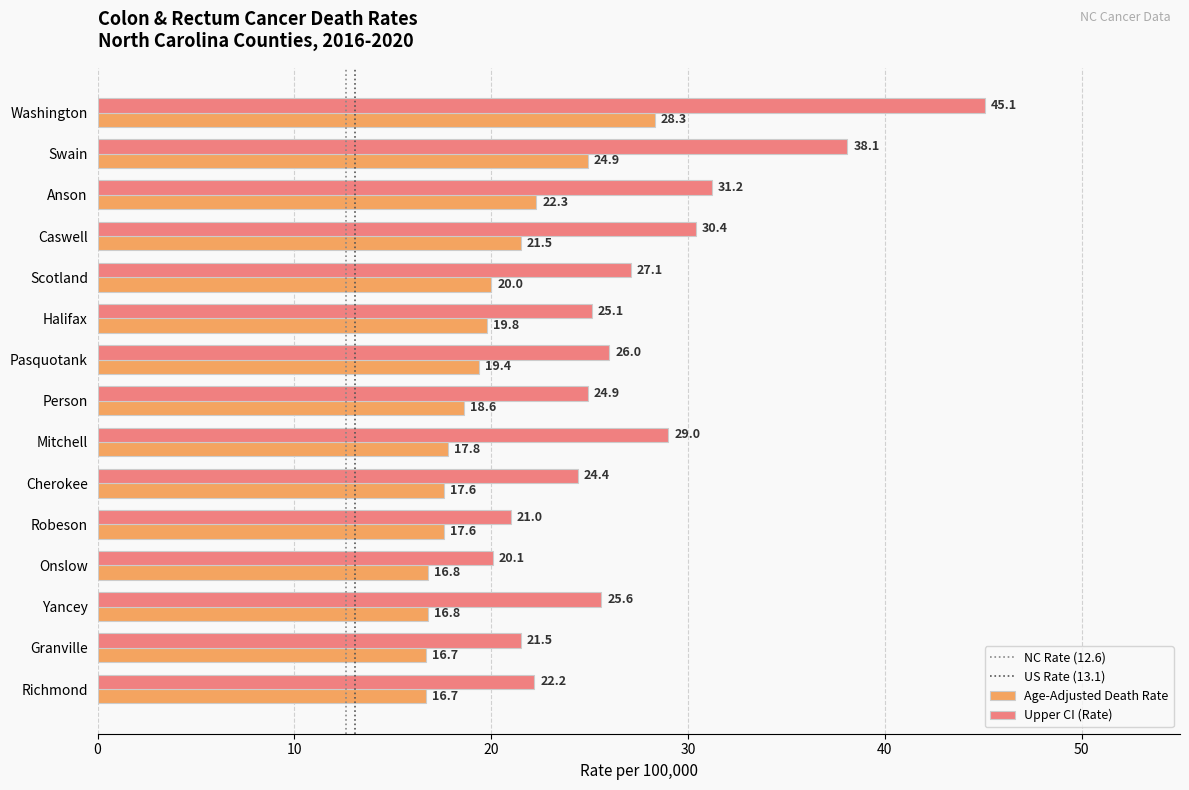

List the labels in order of Upper CI (Rate) value, smallest first.

Onslow, Robeson, Granville, Richmond, Cherokee, Person, Halifax, Yancey, Pasquotank, Scotland, Mitchell, Caswell, Anson, Swain, Washington